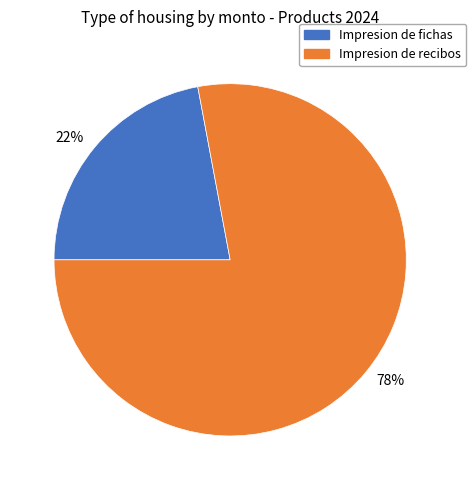

Rank the categories by value from lowest to highest.

22%, 78%